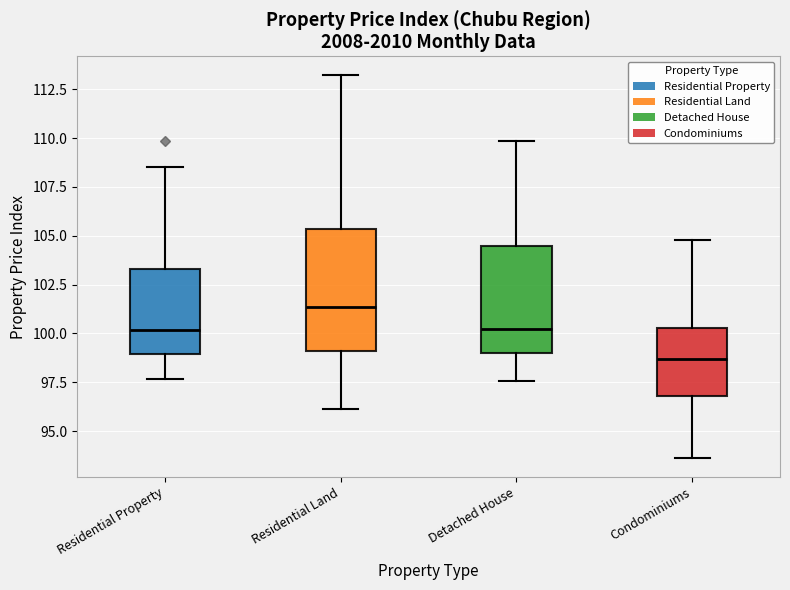

Which box is the tallest, from its lower edge to its upper edge?

Residential Land